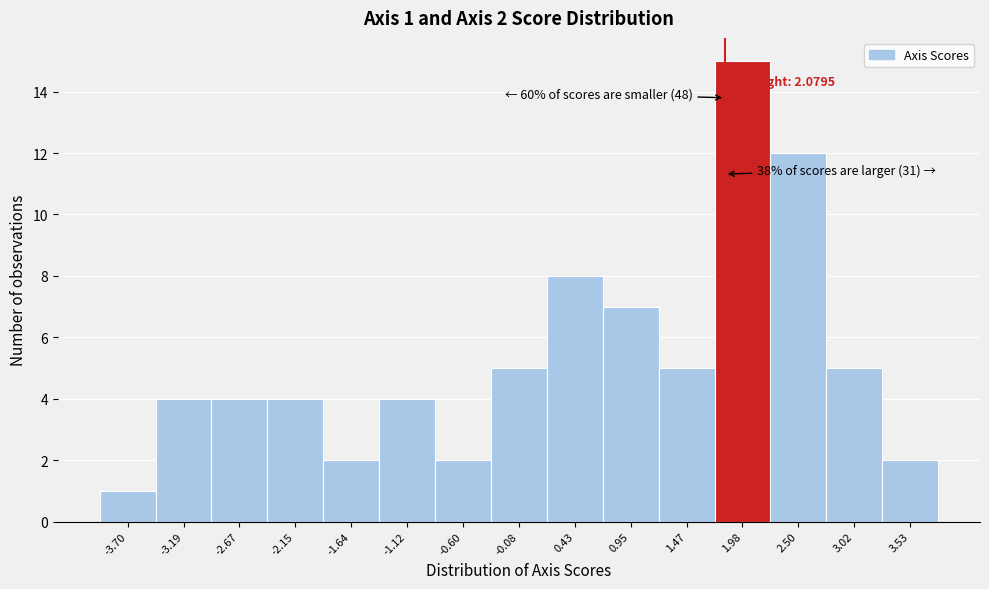

Reading left to right, list all the values displayed in this chart.

-3.70=1	-3.19=4	-2.67=4	-2.15=4	-1.64=2	-1.12=4	-0.60=2	-0.08=5	0.43=8	0.95=7	1.47=5	1.98=15	2.50=12	3.02=5	3.53=2